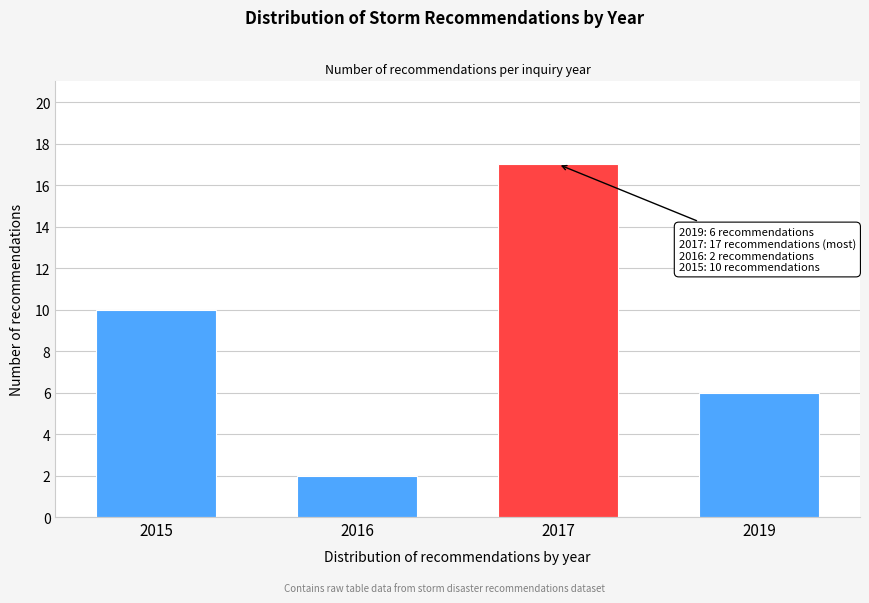

Reading right to left, extract all data points from this chart.

6	17	2	10